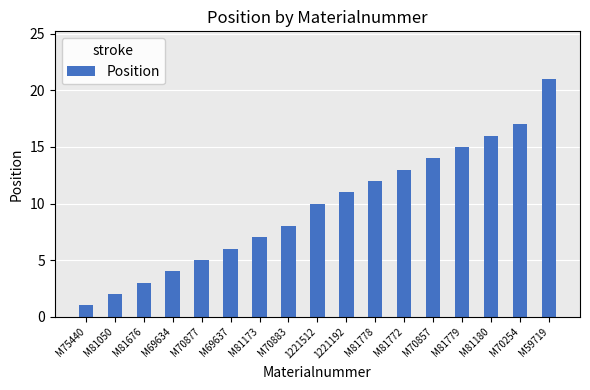

What is the average value?

10